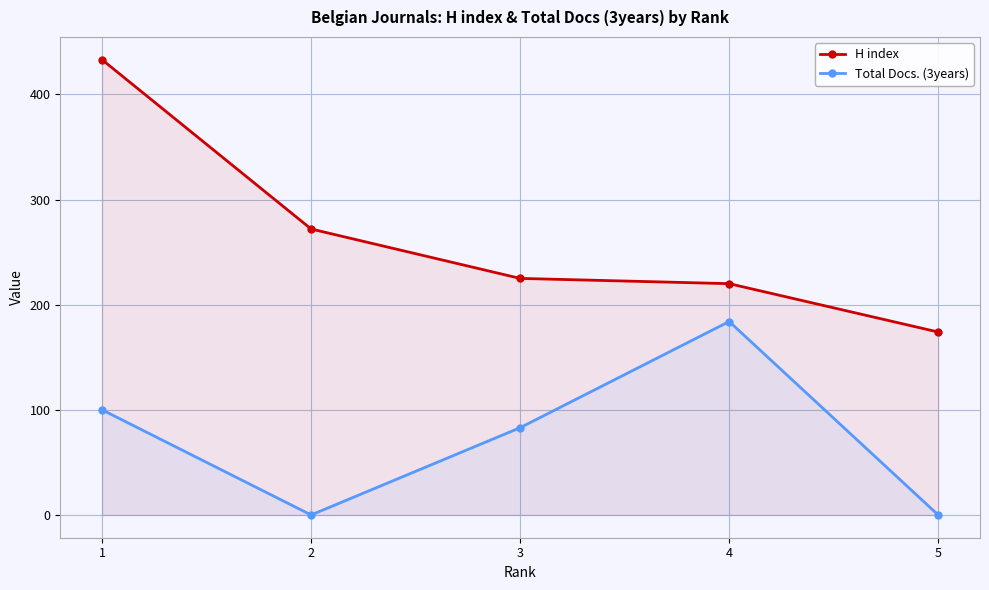

True or false: H index and Total Docs. (3years) cross at least once.

False